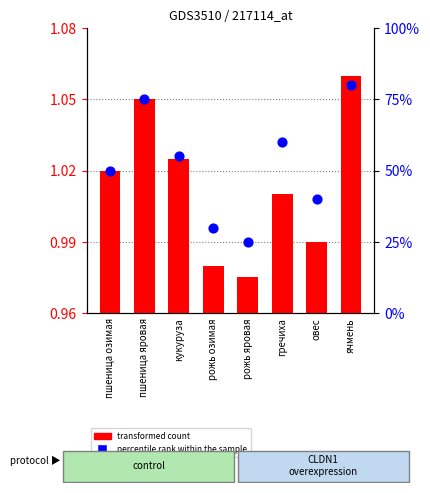

What are all the series names shown in the legend?

transformed count, percentile rank within the sample